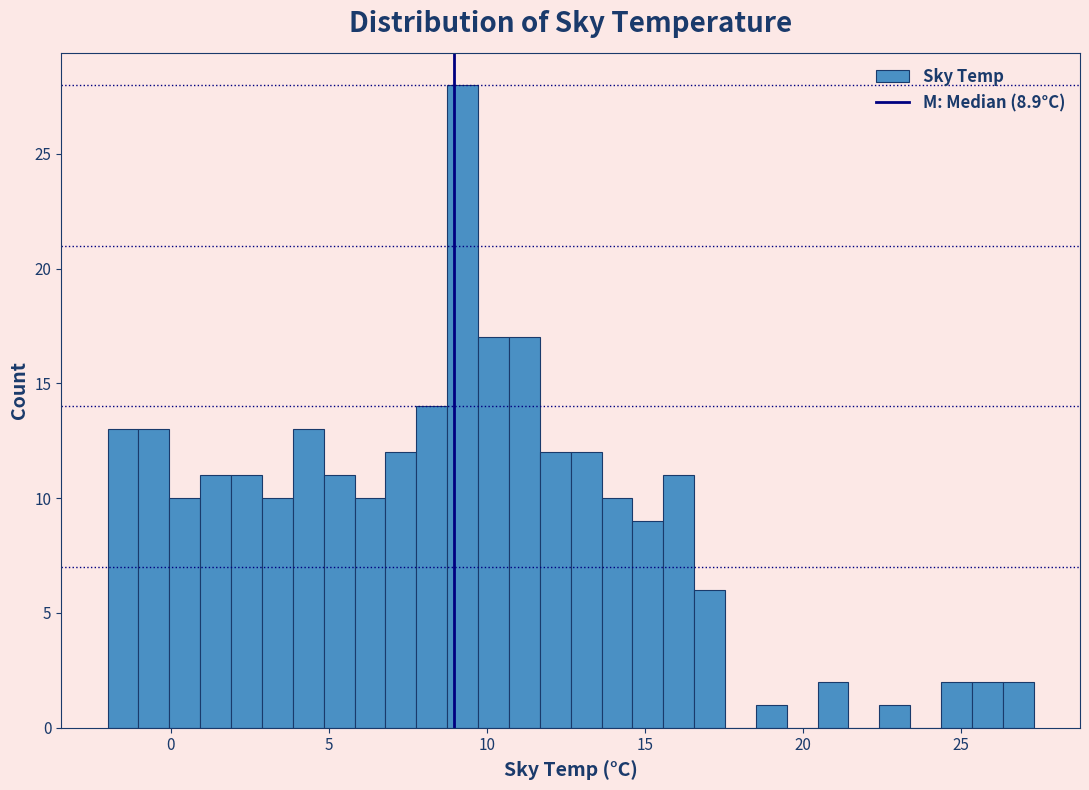

Around what value on the x-axis is the tallest bar? Give the approximate position of its centre, as read against the axis.

9.0